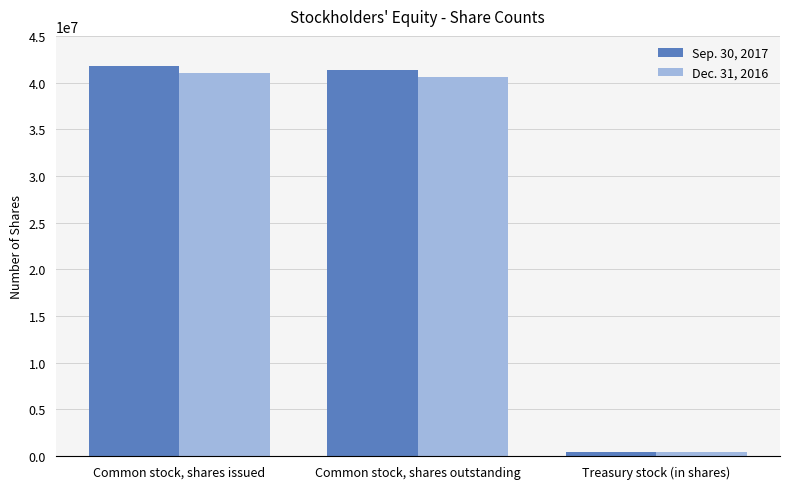

What is the sum of the Sep. 30, 2017 values at Common stock, shares outstanding and Common stock, shares issued?

83190407